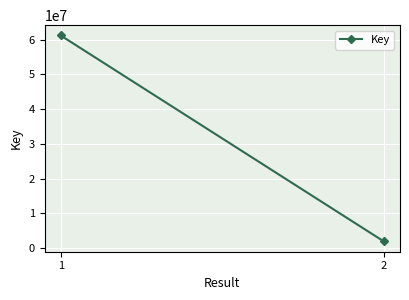

At which category does the chart reach its peak across all series?

1